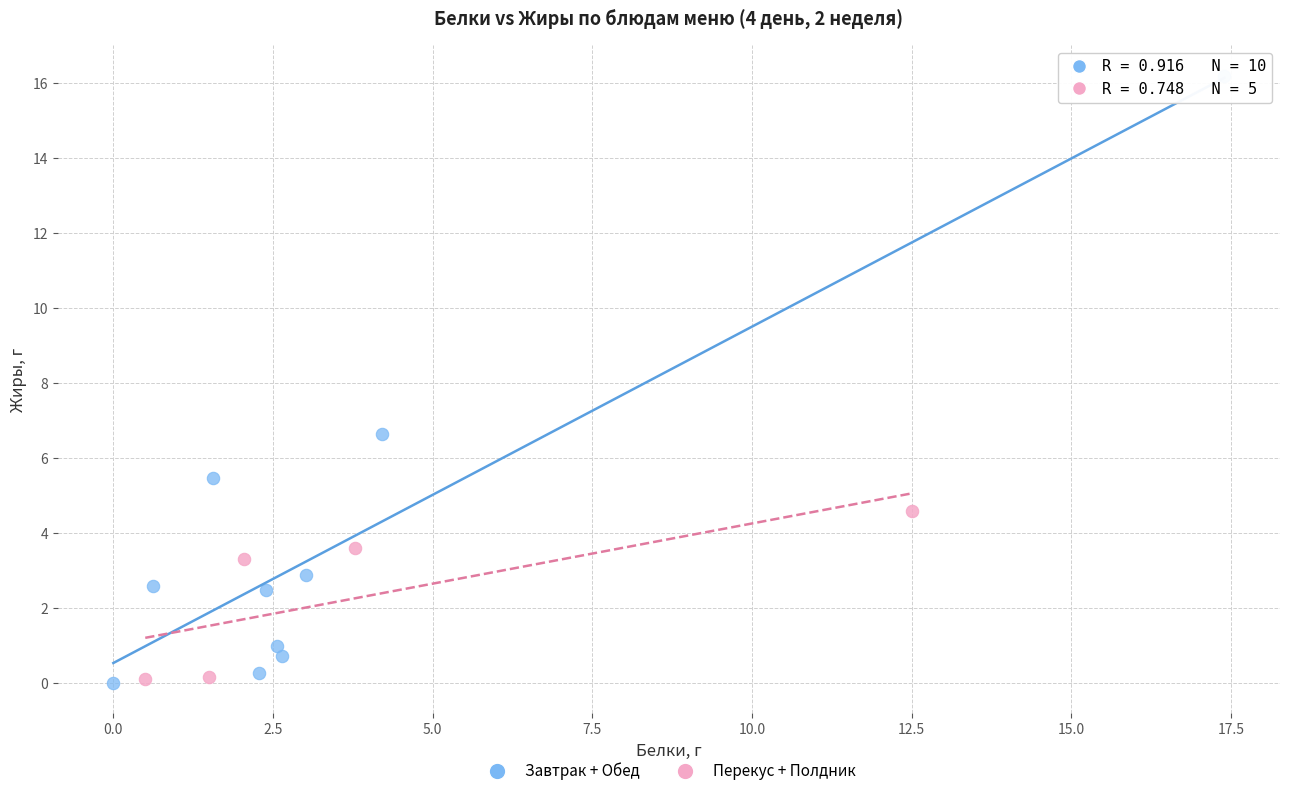

Which series contains the highest Y value?

Завтрак + Обед